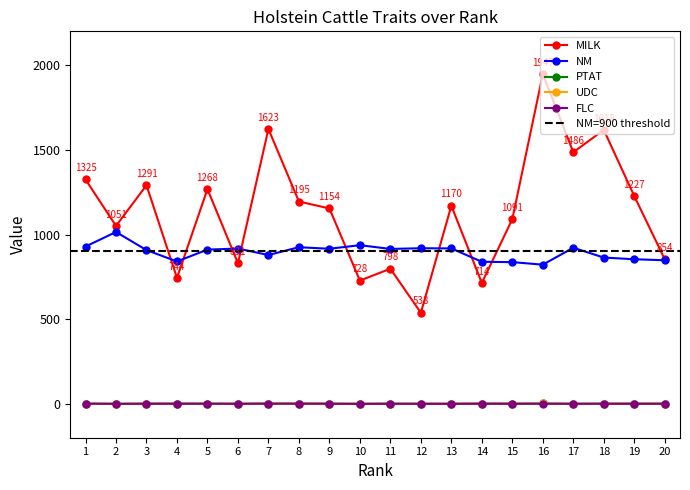

How many series are shown in this chart?

5